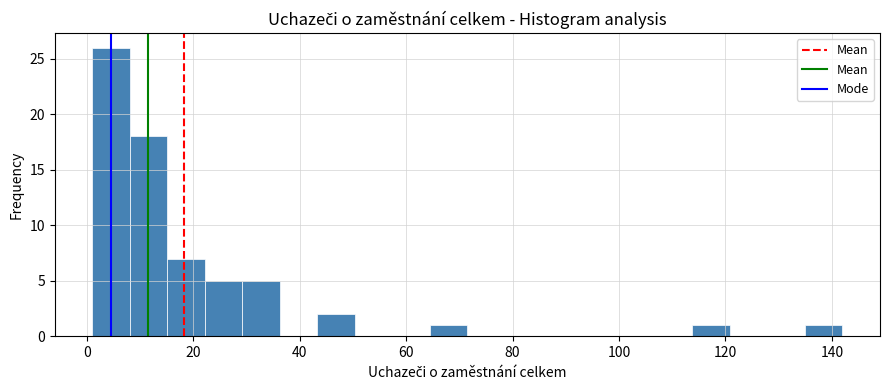

Read against the x-axis, roughly where is the centre of the tallest bar?

4